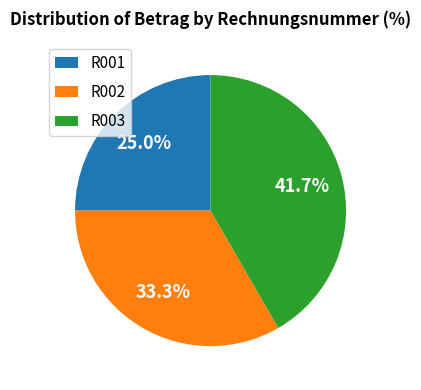

Rank the categories by value from lowest to highest.

R001, R002, R003